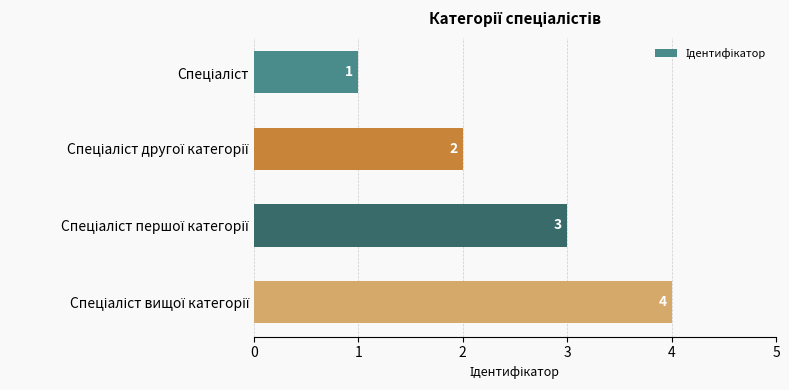

What is the maximum value shown in the chart?

4